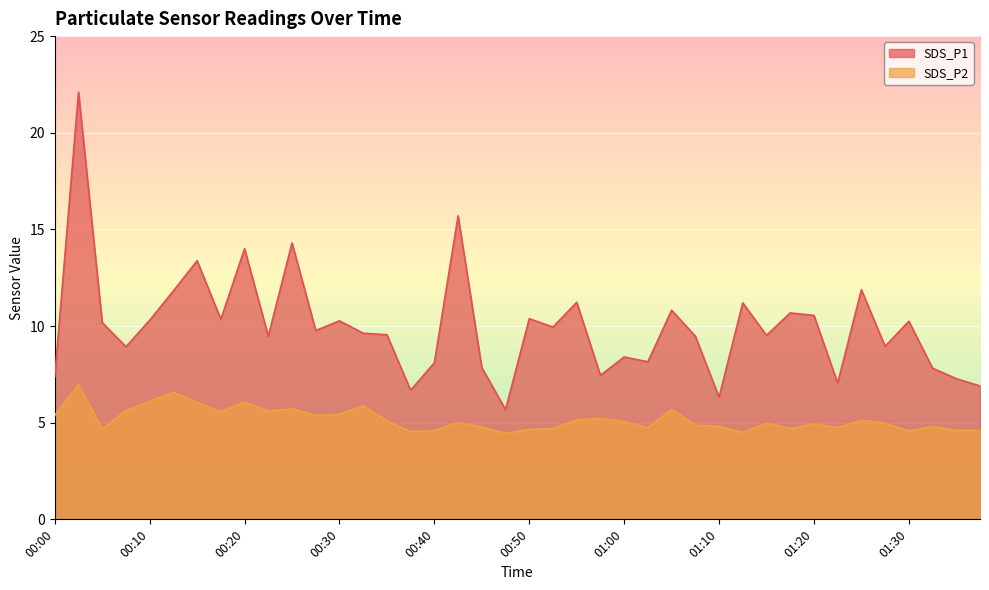

Reading left to right, list all the values displayed in this chart.

SDS_P1: 7.4	22.1	10.2	8.9	10.3	11.8	13.4	10.3	14.0	9.5	14.3	9.8	10.3	9.6	9.6	6.7	8.1	15.7	7.8	5.7	10.4	9.9	11.2	7.5	8.4	8.2	10.8	9.5	6.3	11.2	9.5	10.7	10.6	7.0	11.9	8.9	10.2	7.8	7.3	6.9
SDS_P2: 5.4	7.0	4.7	5.6	6.1	6.6	6.0	5.6	6.1	5.6	5.7	5.4	5.4	5.9	5.1	4.5	4.6	5.0	4.8	4.5	4.7	4.7	5.2	5.2	5.0	4.8	5.7	4.9	4.8	4.5	5.0	4.7	4.9	4.8	5.1	5.0	4.6	4.8	4.6	4.6